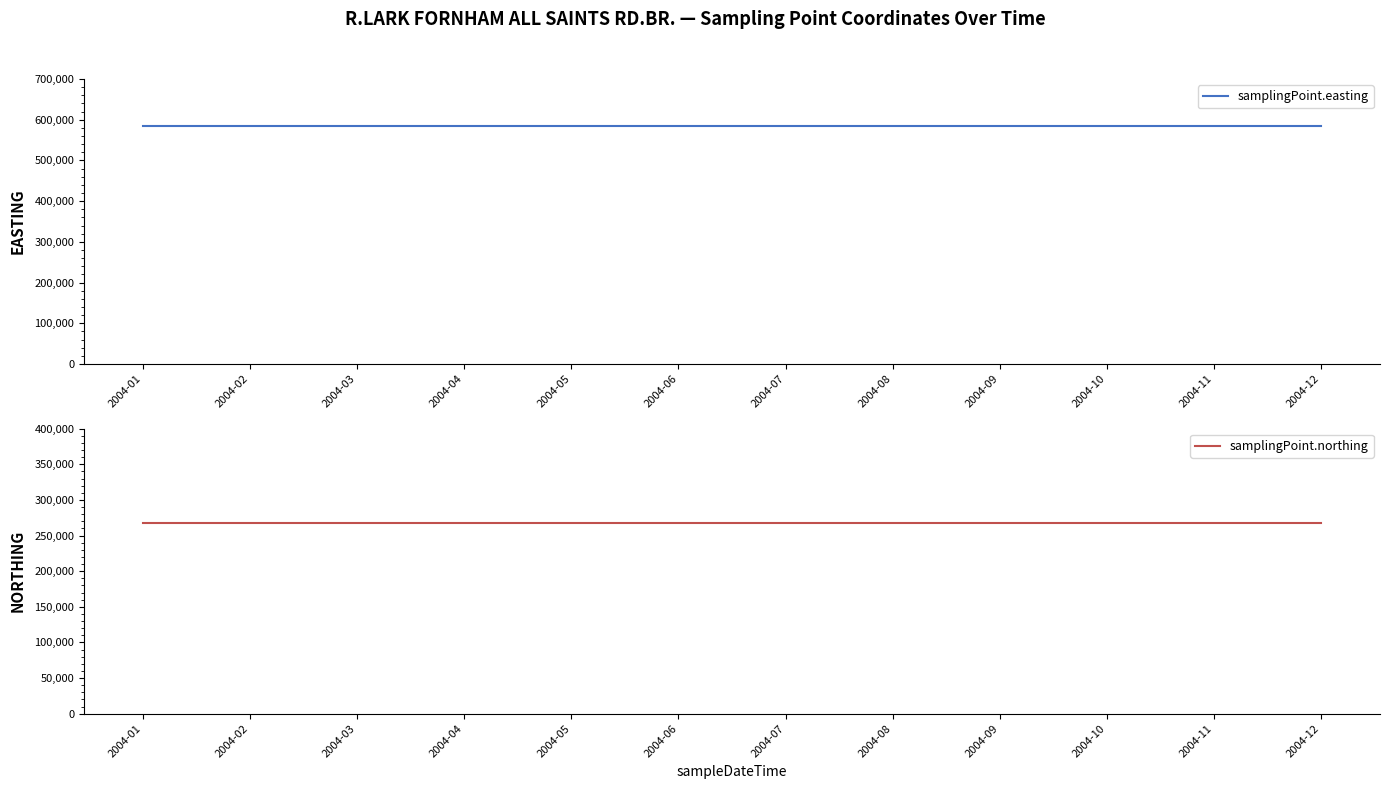

Reading right to left, transcribe all the data shown in this chart.

samplingPoint.easting: 2004-12=584200	2004-11=584200	2004-10=584200	2004-09=584200	2004-08=584200	2004-07=584200	2004-06=584200	2004-05=584200	2004-04=584200	2004-03=584200	2004-02=584200	2004-01=584200
samplingPoint.northing: 2004-12=267800	2004-11=267800	2004-10=267800	2004-09=267800	2004-08=267800	2004-07=267800	2004-06=267800	2004-05=267800	2004-04=267800	2004-03=267800	2004-02=267800	2004-01=267800